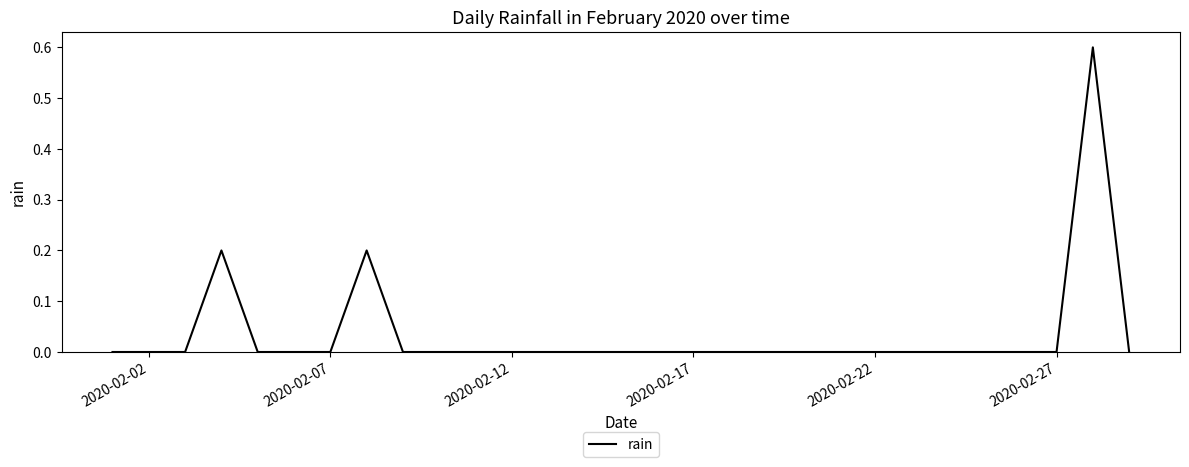

What is the greatest value displayed?

0.6